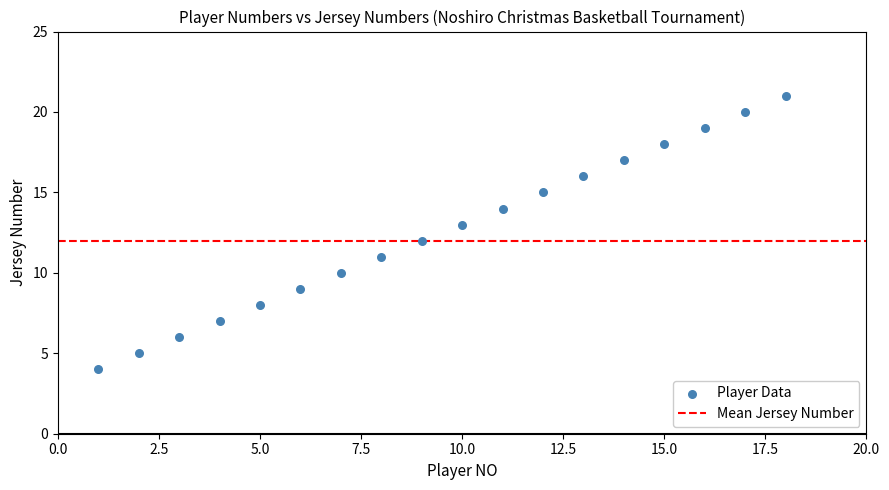

What is the range of X values (max minus min)?

17